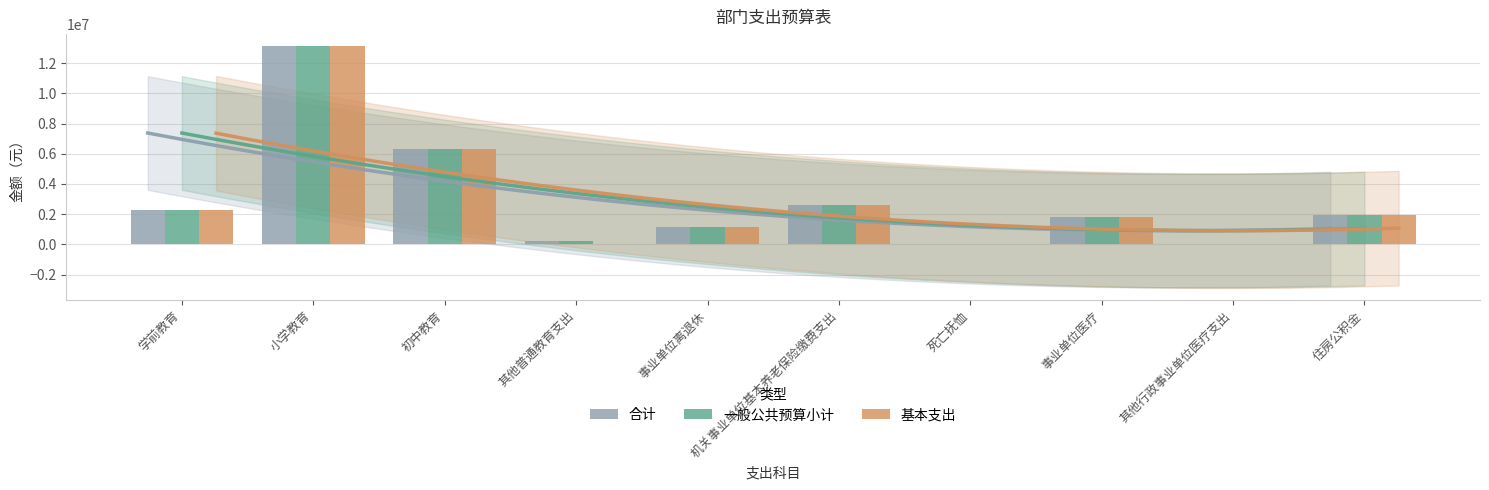

What are all the series names shown in the legend?

合计, 一般公共预算小计, 基本支出